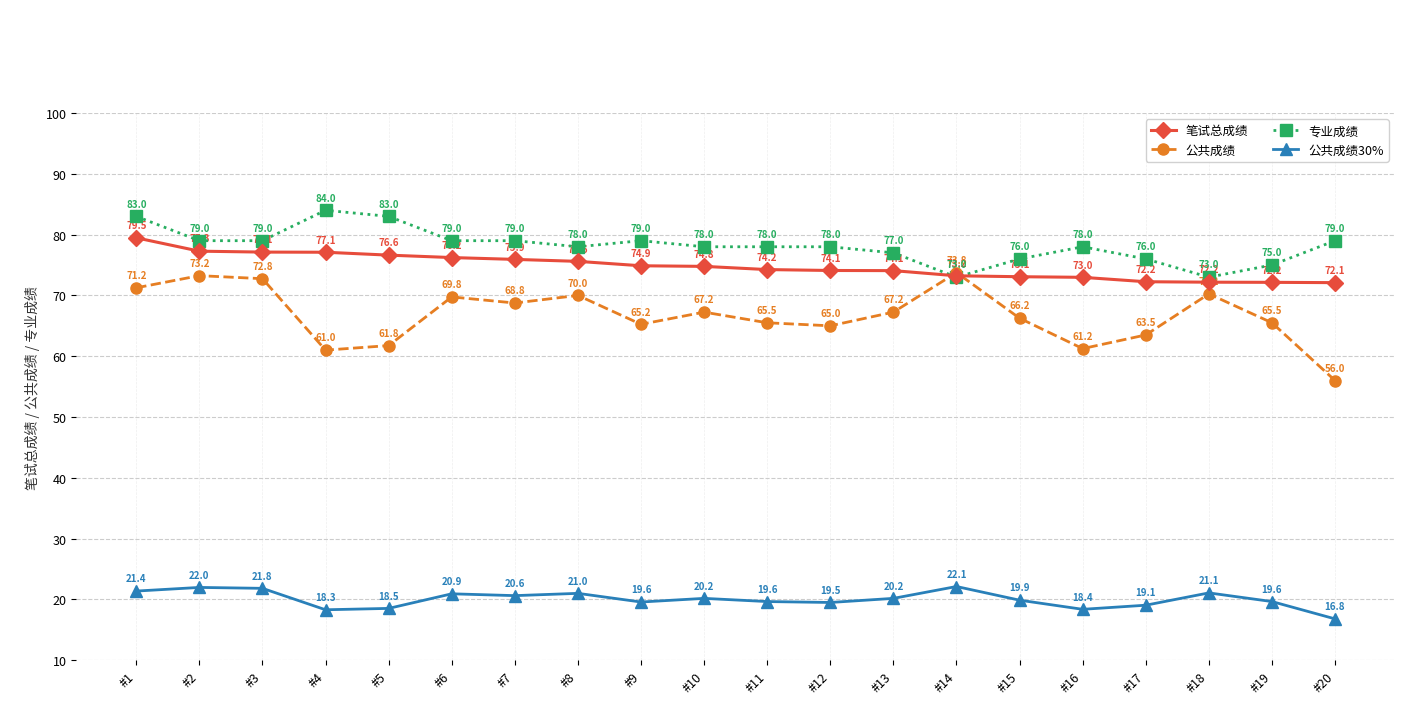

Rank the series at #15 from highest to lowest value.

专业成绩, 笔试总成绩, 公共成绩, 公共成绩30%